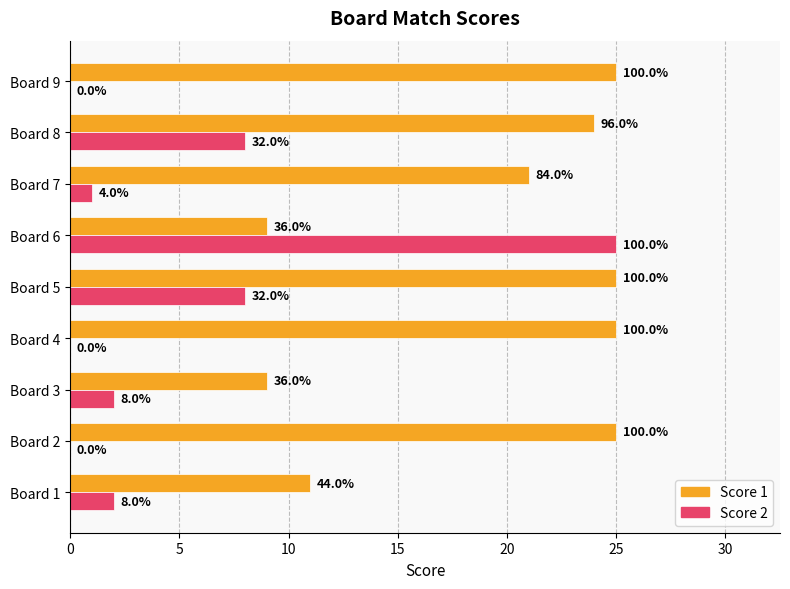

What are all the series names shown in the legend?

Score 1, Score 2